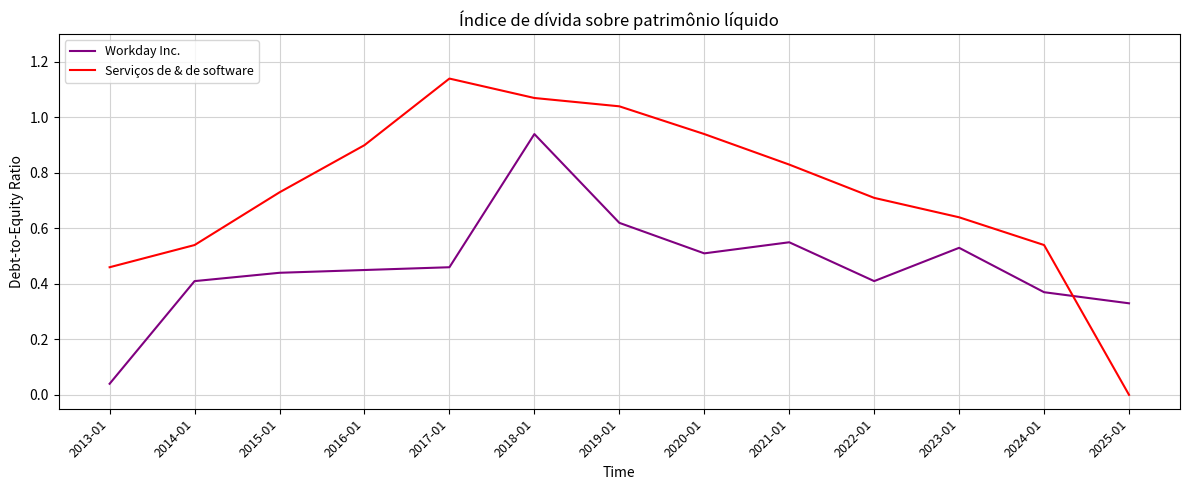

Which category has the highest value in the Workday Inc. series?

2018-01